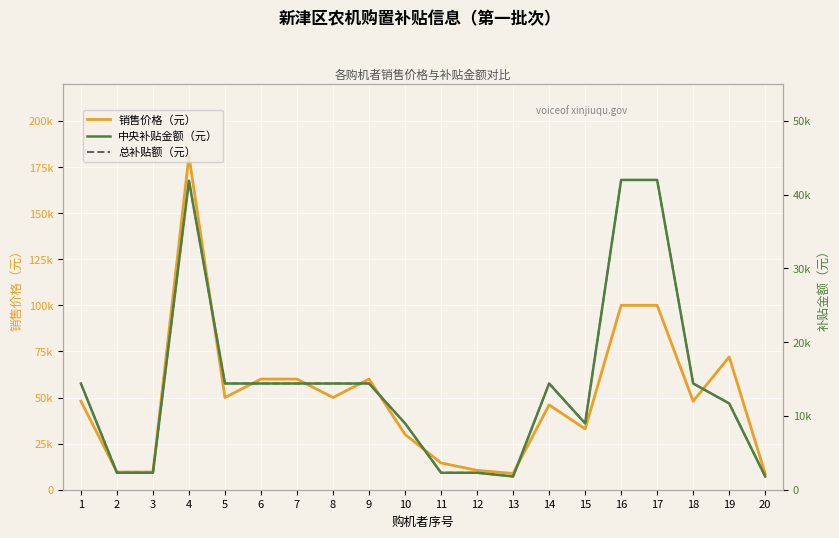

What is the difference between the highest and lowest values at 14?

31599